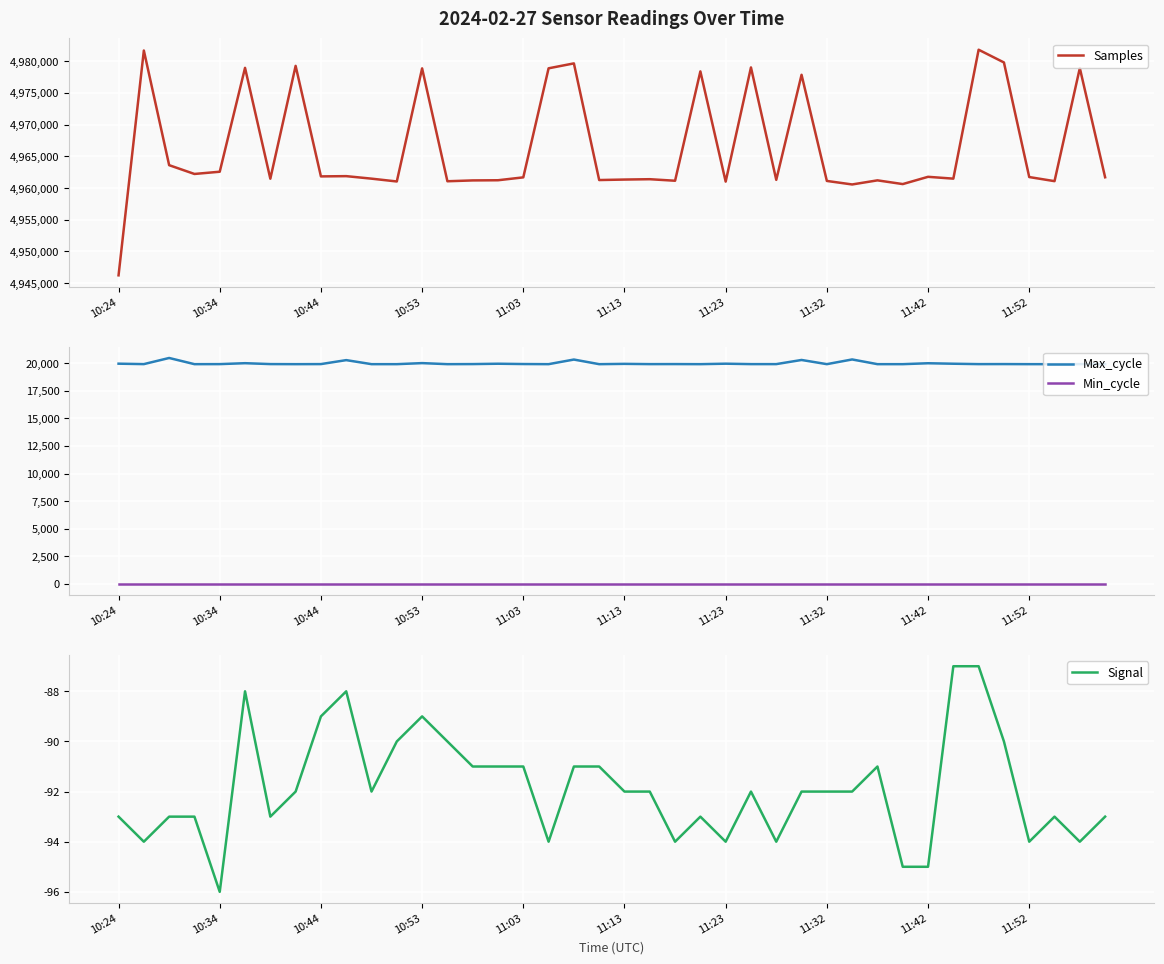

How many data points in Samples are above 4961699?

19